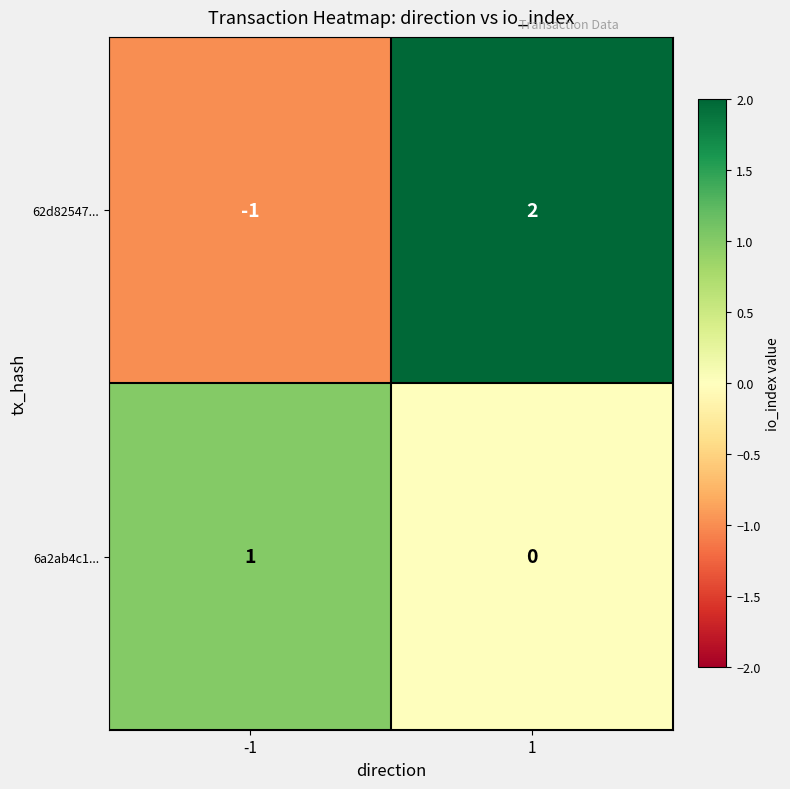

The 62d82547... series shows 2 at 1. True or false?

True